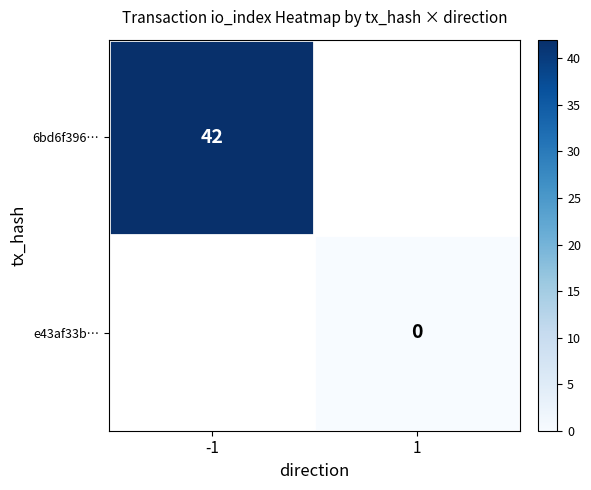

What is the highest value of the 6bd6f396… series?

42.0